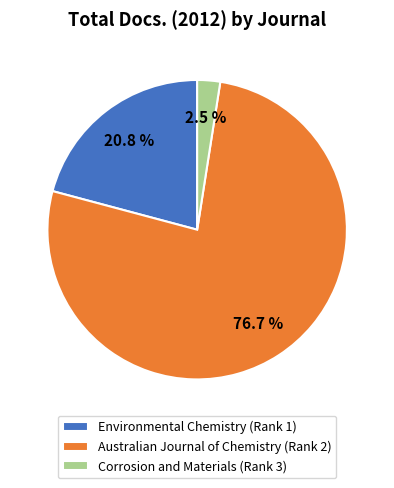

To the nearest percent, what is the combined percentage of Corrosion and Materials (Rank 3) and Australian Journal of Chemistry (Rank 2)?

79%